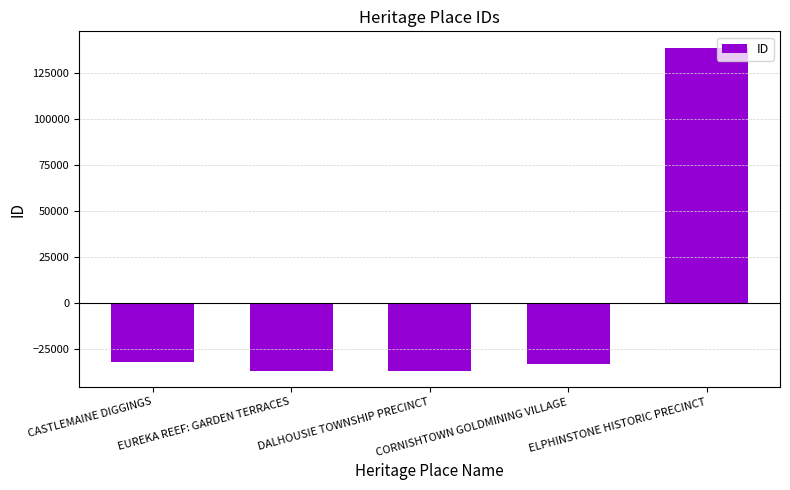

What is the value of the 5th bar from the left?

138806.8